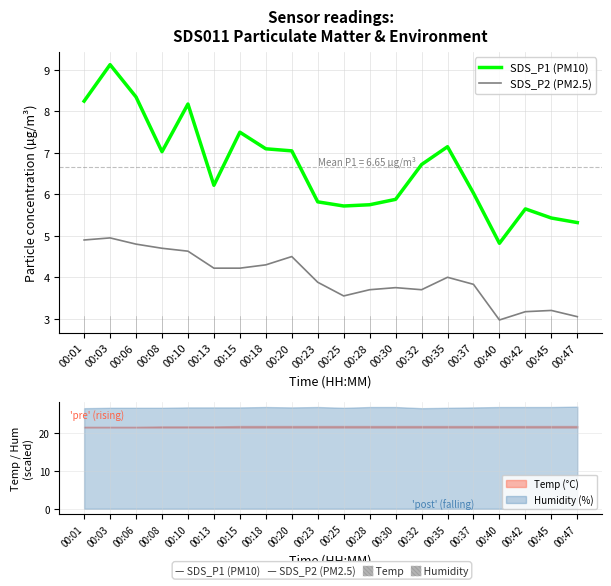

True or false: SDS_P2 (PM2.5) and SDS_P1 (PM10) cross at least once.

False